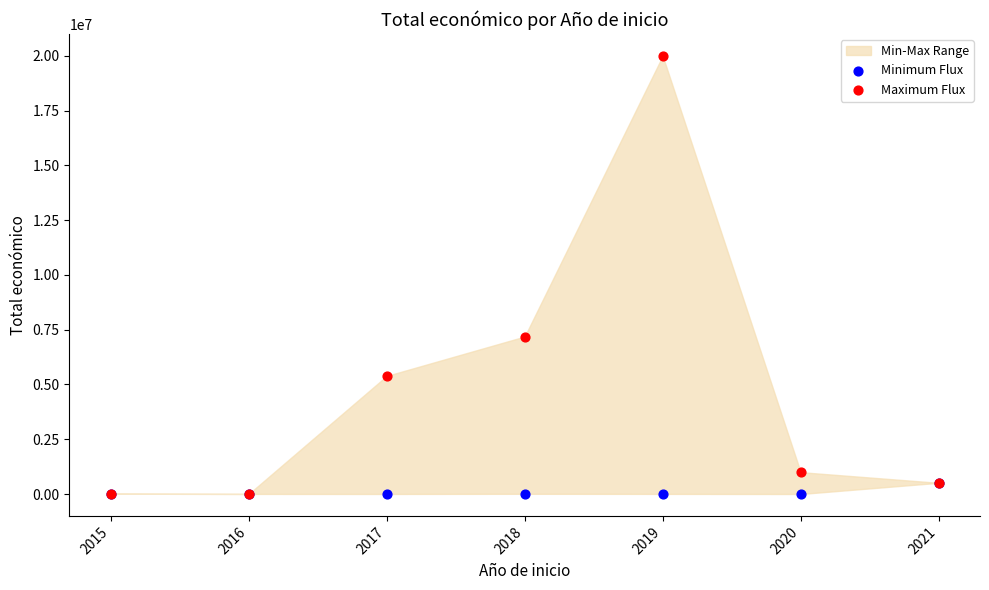

In the Maximum Flux series, what Y value is closest to 9998948?

7187653